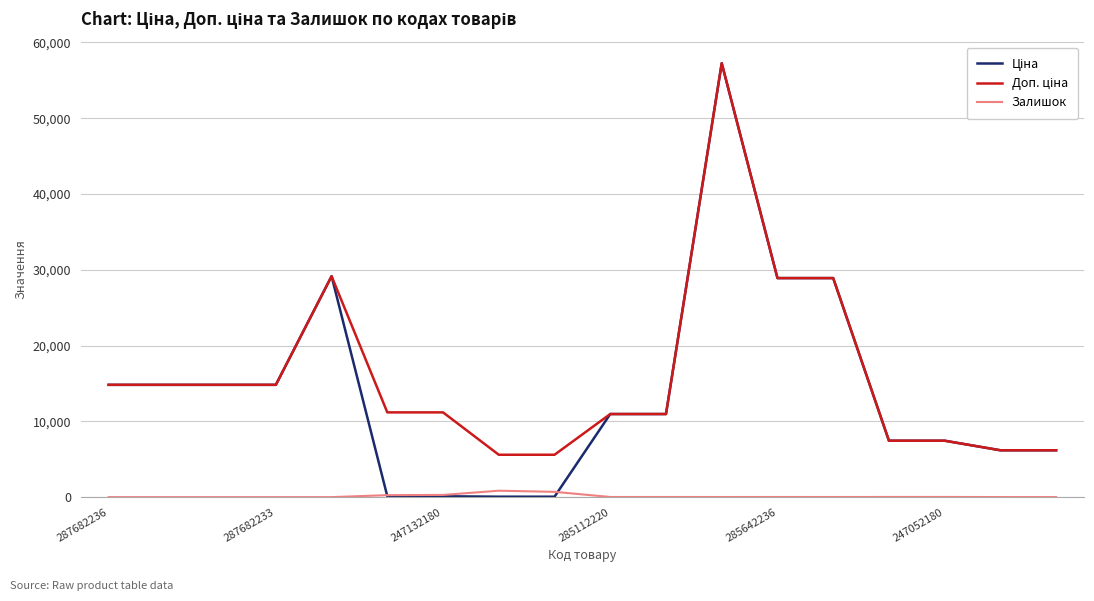

What is the maximum value shown in the chart?

57258.0